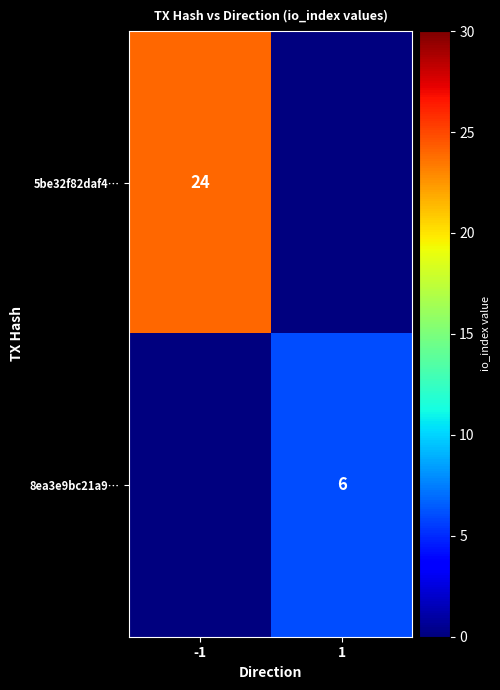

Is the value of 5be32f82daf4… at -1 greater than the value of 8ea3e9bc21a9… at 1?

Yes